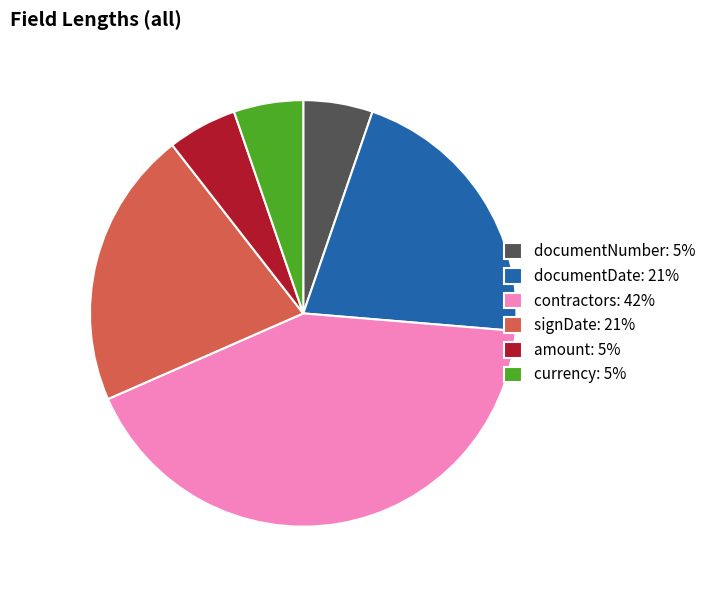

Count the number of slices in the pie.

6